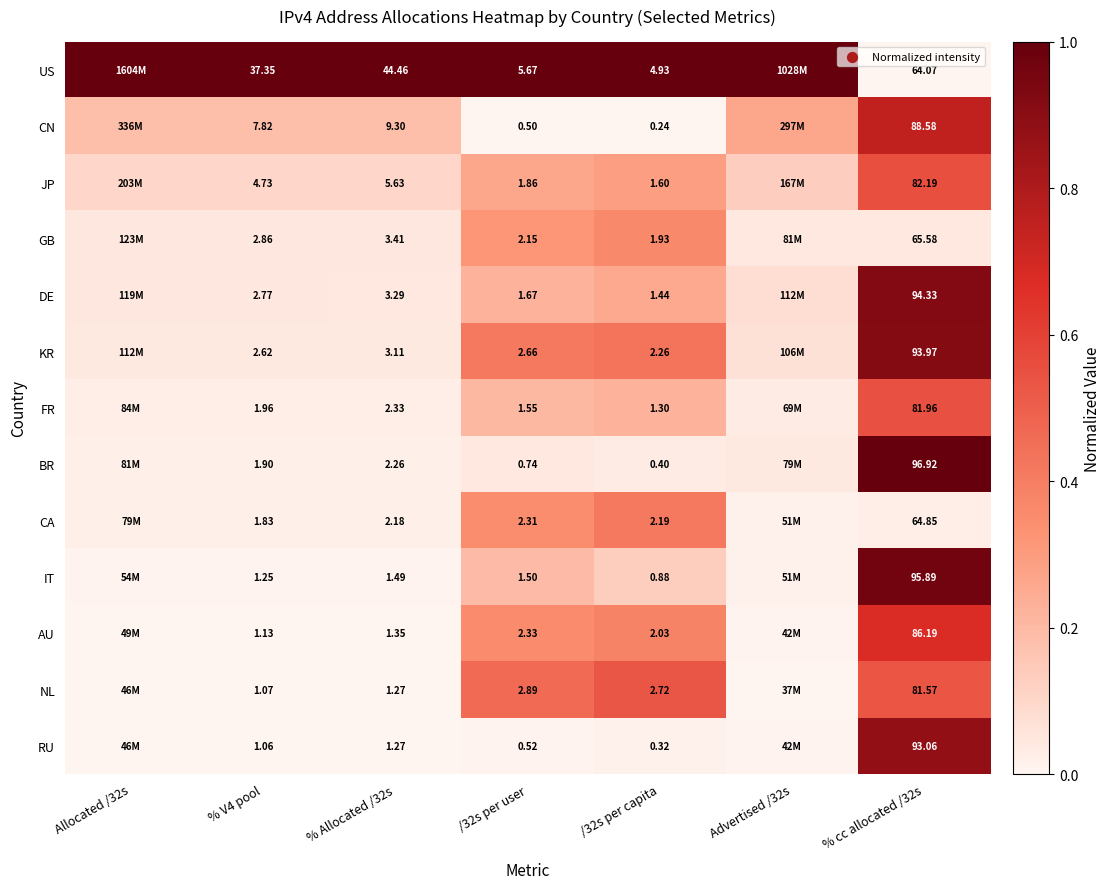

Count the number of data series in this chart.

13